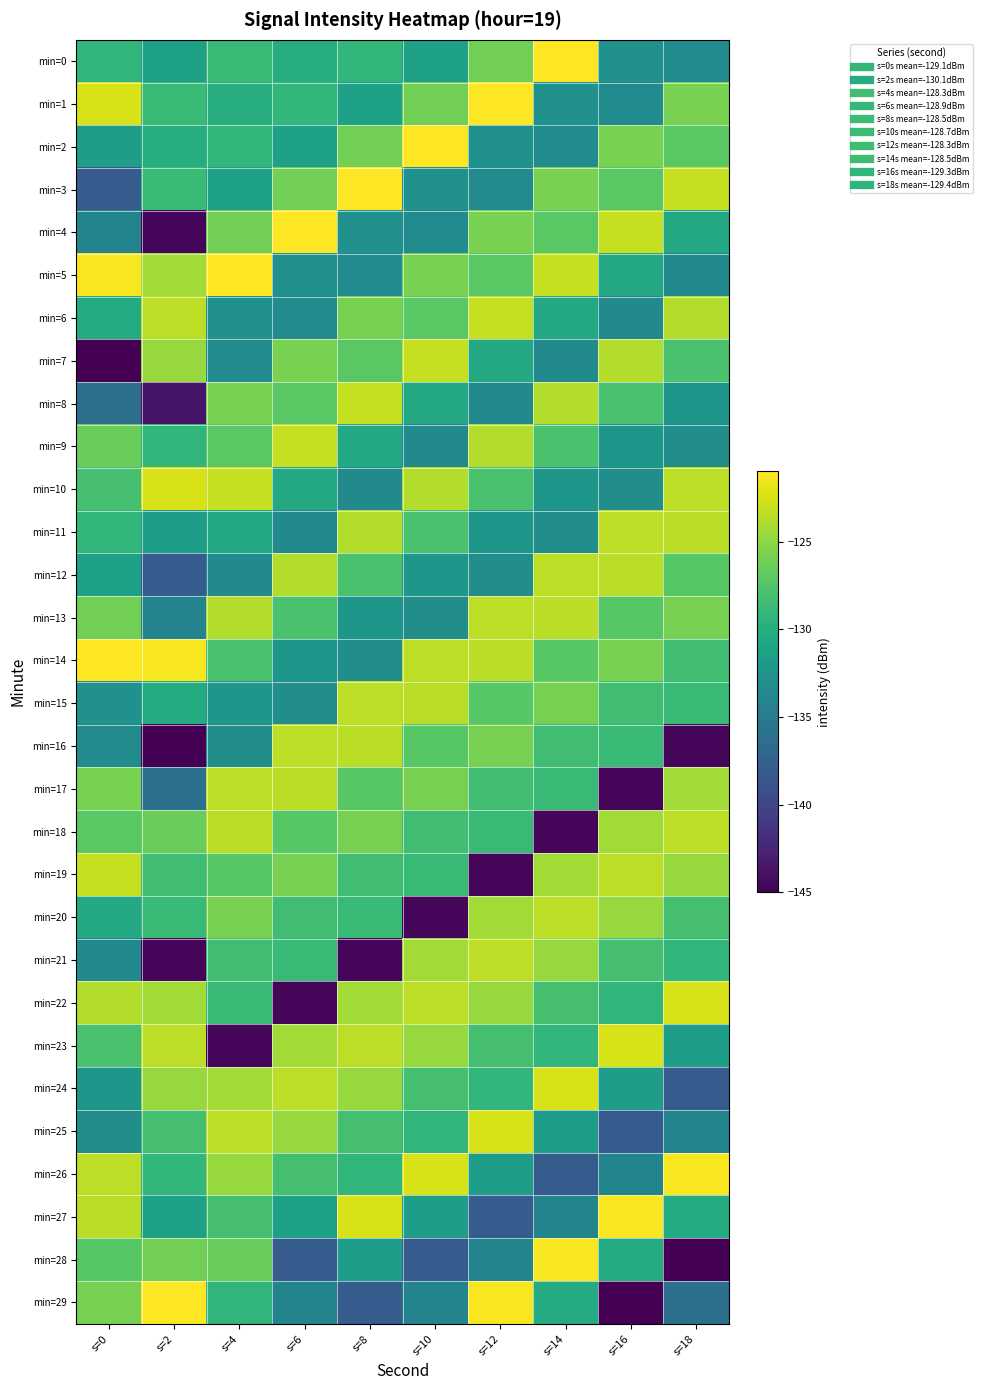

List the series in order of their peak value, highest first.

min=0, min=1, min=2, min=3, min=4, min=5, min=14, min=29, min=26, min=27, min=28, min=10, min=22, min=23, min=24, min=25, min=6, min=7, min=8, min=9, min=19, min=18, min=20, min=21, min=11, min=12, min=13, min=15, min=16, min=17